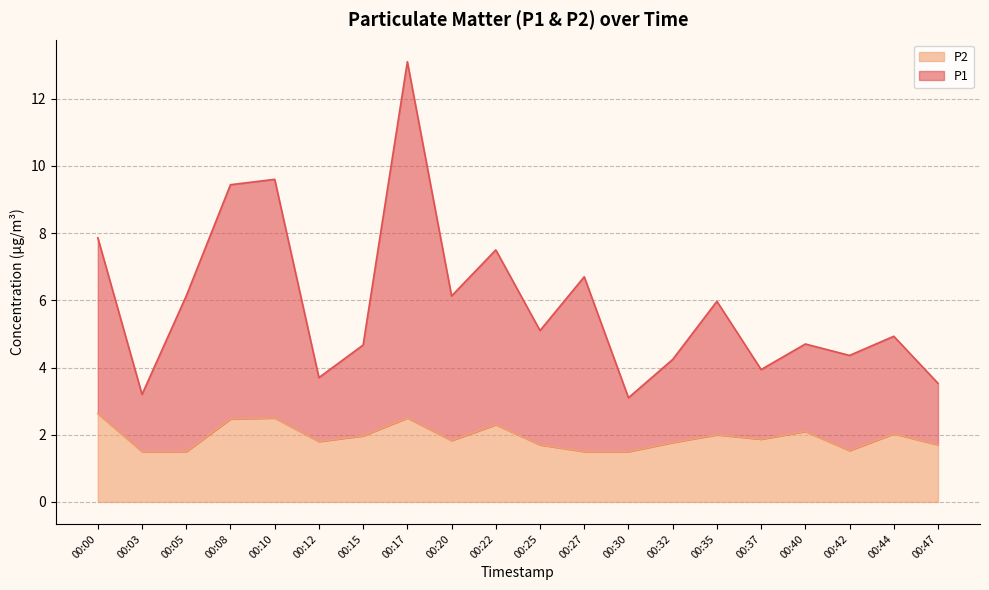

True or false: P2 has more than 1 points higher than both neighbors.

True